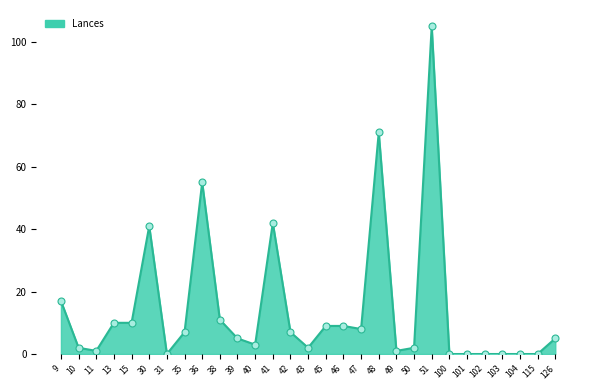

What is the change in value from 40 to 47?

+5